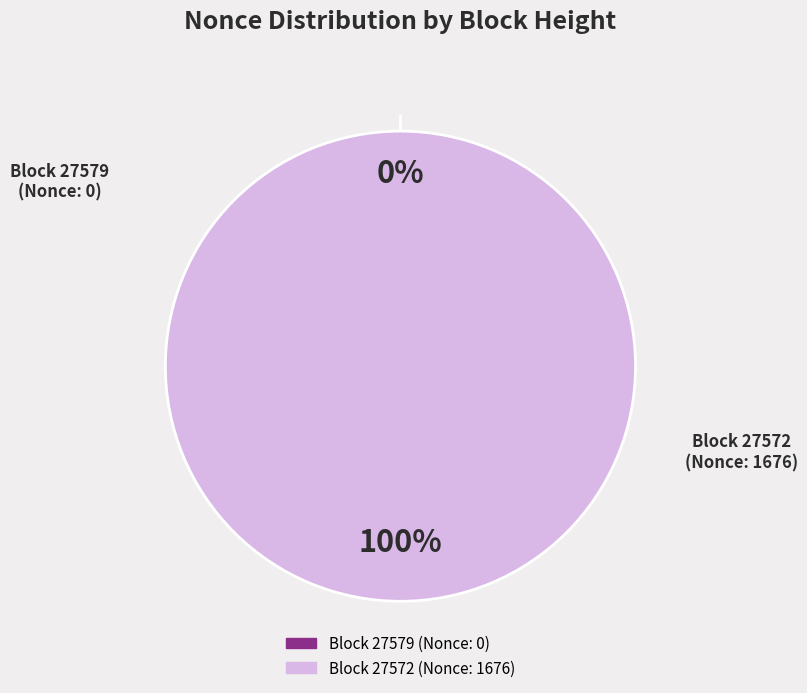

Is it true that 27572 is 100% of the pie?

True